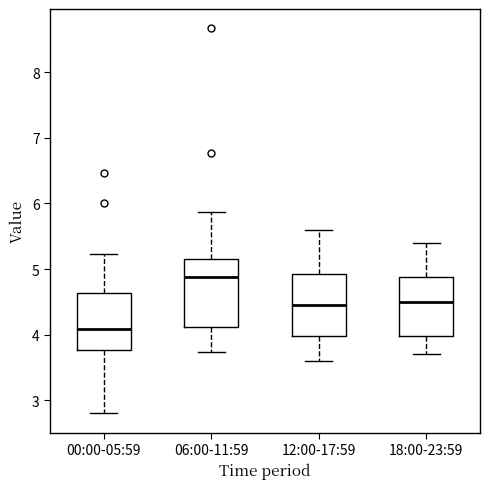

Reading left to right, read every box against the y-axis: the position of its median line, the range the box covers, and the ends of its whiskers. The values are not printed on the chart, so give them approximately, as read against the axis.

00:00-05:59: median 4.1, box 3.8 to 4.6, whiskers 2.8 to 5.2
06:00-11:59: median 4.9, box 4.1 to 5.1, whiskers 3.7 to 5.9
12:00-17:59: median 4.5, box 4.0 to 4.9, whiskers 3.6 to 5.6
18:00-23:59: median 4.5, box 4.0 to 4.9, whiskers 3.7 to 5.4